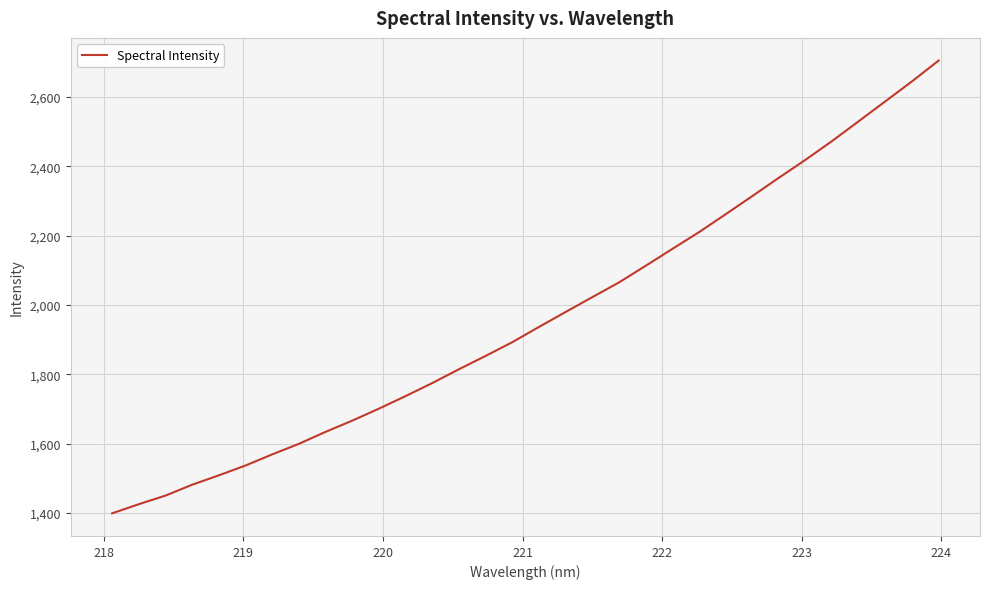

What is the greatest value displayed?

2705.6